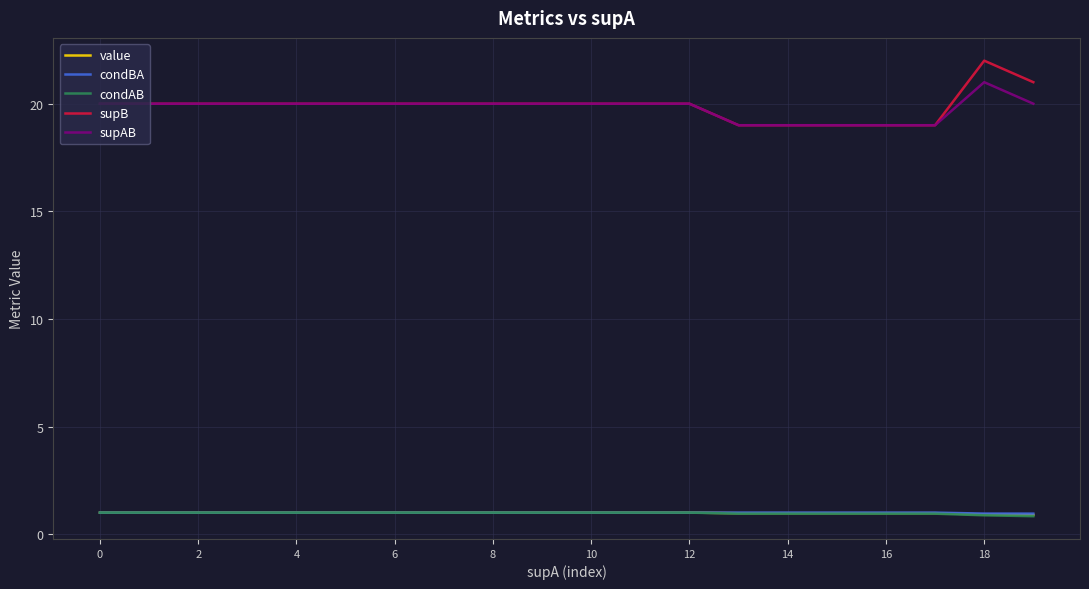

Count the number of categories in the chart.

20